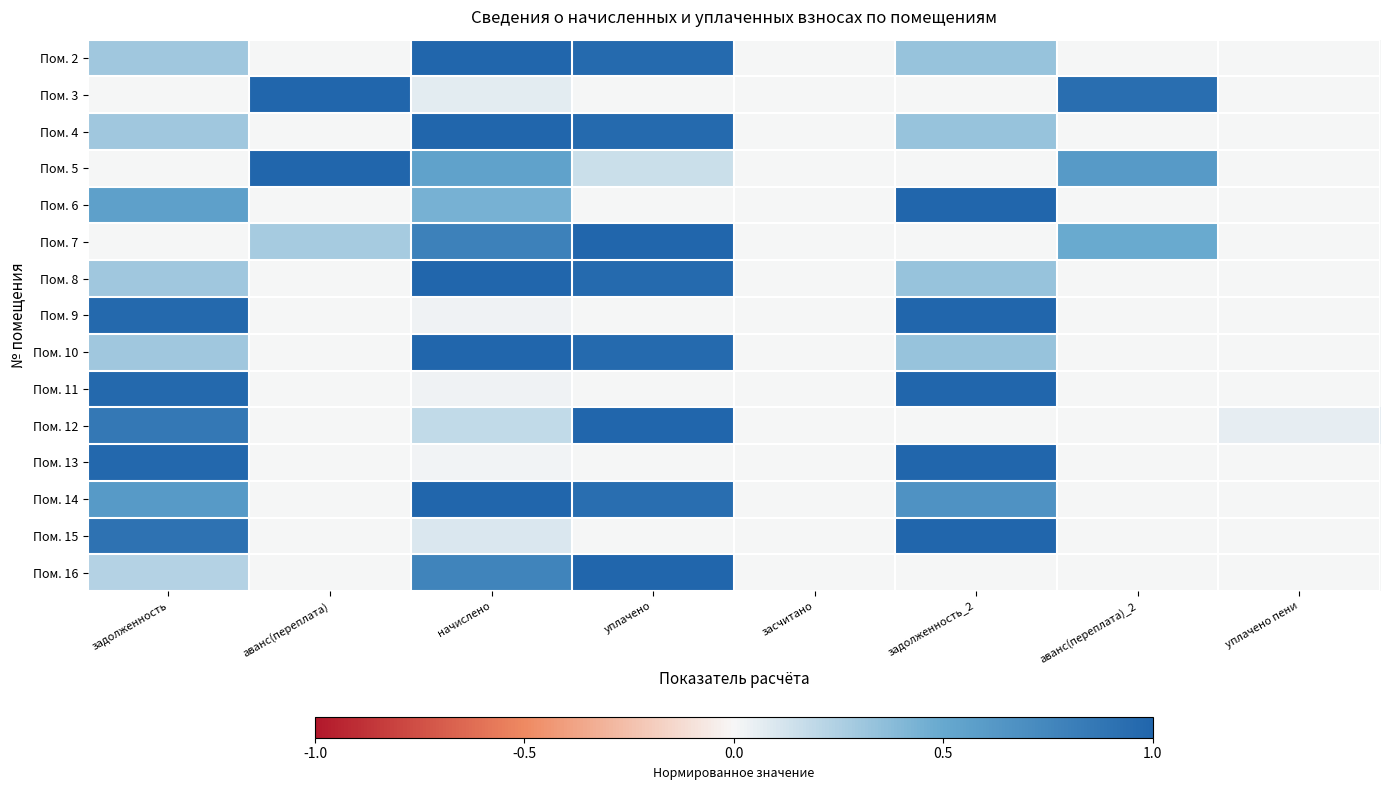

Reading right to left, transcribe all the data shown in this chart.

Пом. 2: уплачено пени=0.0	аванс(переплата)_2=0.0	задолженность_2=0.3	засчитано=0.0	уплачено=1.0	начислено=1.0	аванс(переплата)=0.0	задолженность=0.3
Пом. 3: уплачено пени=0.0	аванс(переплата)_2=0.9	задолженность_2=0.0	засчитано=0.0	уплачено=0.0	начислено=0.1	аванс(переплата)=1.0	задолженность=0.0
Пом. 4: уплачено пени=0.0	аванс(переплата)_2=0.0	задолженность_2=0.3	засчитано=0.0	уплачено=1.0	начислено=1.0	аванс(переплата)=0.0	задолженность=0.3
Пом. 5: уплачено пени=0.0	аванс(переплата)_2=0.6	задолженность_2=0.0	засчитано=0.0	уплачено=0.2	начислено=0.5	аванс(переплата)=1.0	задолженность=0.0
Пом. 6: уплачено пени=0.0	аванс(переплата)_2=0.0	задолженность_2=1.0	засчитано=0.0	уплачено=0.0	начислено=0.4	аванс(переплата)=0.0	задолженность=0.6
Пом. 7: уплачено пени=0.0	аванс(переплата)_2=0.5	задолженность_2=0.0	засчитано=0.0	уплачено=1.0	начислено=0.8	аванс(переплата)=0.3	задолженность=0.0
Пом. 8: уплачено пени=0.0	аванс(переплата)_2=0.0	задолженность_2=0.3	засчитано=0.0	уплачено=1.0	начислено=1.0	аванс(переплата)=0.0	задолженность=0.3
Пом. 9: уплачено пени=0.0	аванс(переплата)_2=0.0	задолженность_2=1.0	засчитано=0.0	уплачено=0.0	начислено=0.0	аванс(переплата)=0.0	задолженность=1.0
Пом. 10: уплачено пени=0.0	аванс(переплата)_2=0.0	задолженность_2=0.3	засчитано=0.0	уплачено=1.0	начислено=1.0	аванс(переплата)=0.0	задолженность=0.3
Пом. 11: уплачено пени=0.0	аванс(переплата)_2=0.0	задолженность_2=1.0	засчитано=0.0	уплачено=0.0	начислено=0.0	аванс(переплата)=0.0	задолженность=1.0
Пом. 12: уплачено пени=0.1	аванс(переплата)_2=0.0	задолженность_2=0.0	засчитано=0.0	уплачено=1.0	начислено=0.2	аванс(переплата)=0.0	задолженность=0.9
Пом. 13: уплачено пени=0.0	аванс(переплата)_2=0.0	задолженность_2=1.0	засчитано=0.0	уплачено=0.0	начислено=0.0	аванс(переплата)=0.0	задолженность=1.0
Пом. 14: уплачено пени=0.0	аванс(переплата)_2=0.0	задолженность_2=0.7	засчитано=0.0	уплачено=0.9	начислено=1.0	аванс(переплата)=0.0	задолженность=0.6
Пом. 15: уплачено пени=0.0	аванс(переплата)_2=0.0	задолженность_2=1.0	засчитано=0.0	уплачено=0.0	начислено=0.1	аванс(переплата)=0.0	задолженность=0.9
Пом. 16: уплачено пени=0.0	аванс(переплата)_2=0.0	задолженность_2=0.0	засчитано=0.0	уплачено=1.0	начислено=0.8	аванс(переплата)=0.0	задолженность=0.2